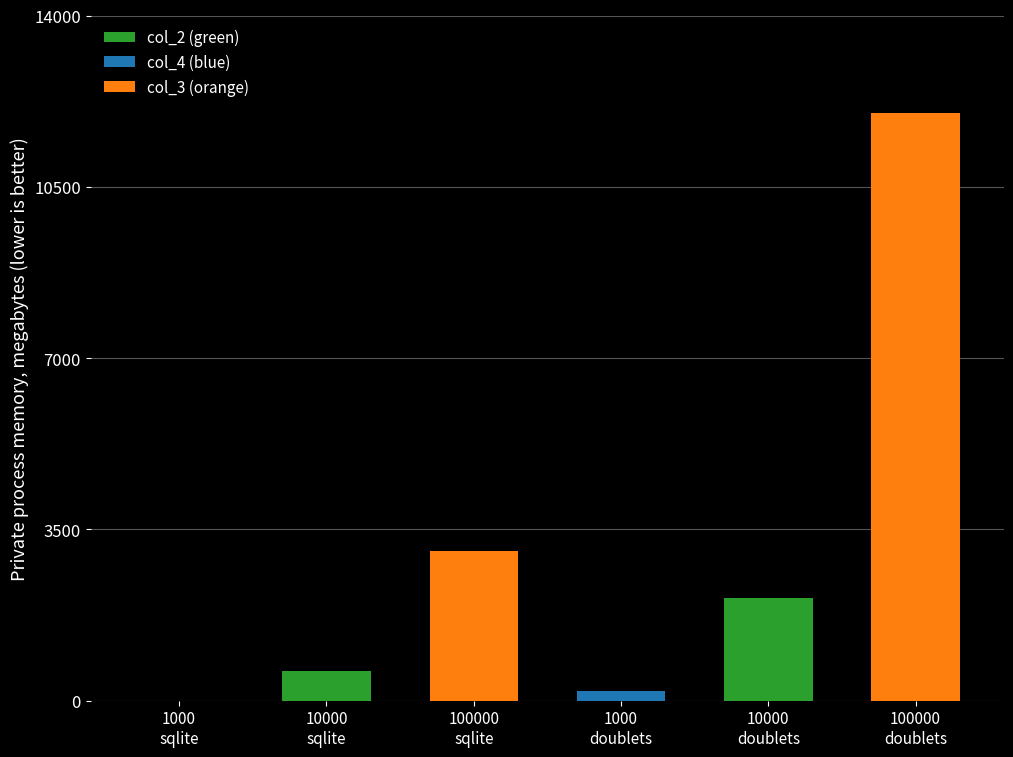

What is the label of the 3rd bar from the right?

1000
doublets